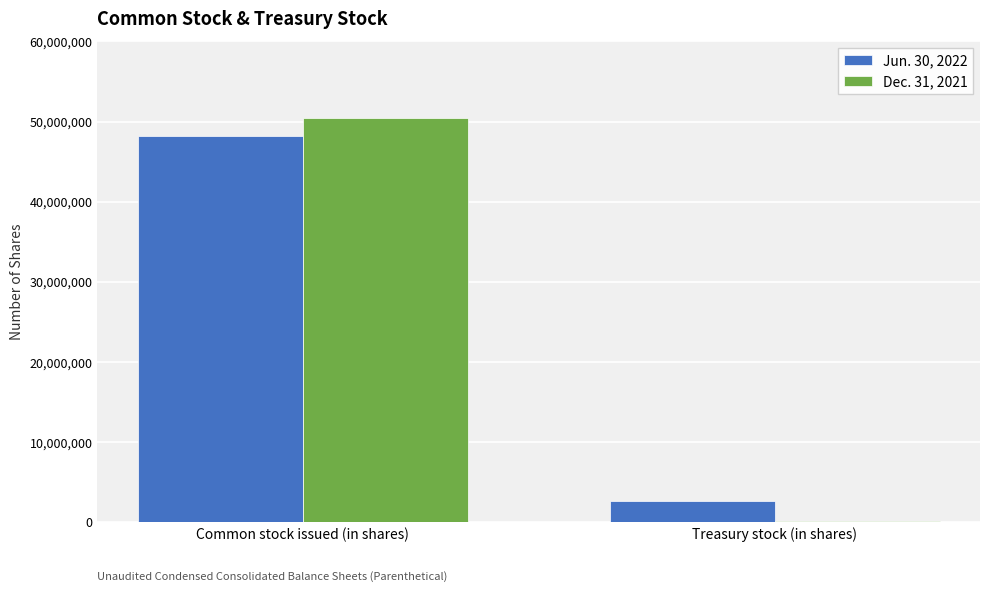

Which series changed the most between Common stock issued (in shares) and Treasury stock (in shares)?

Dec. 31, 2021